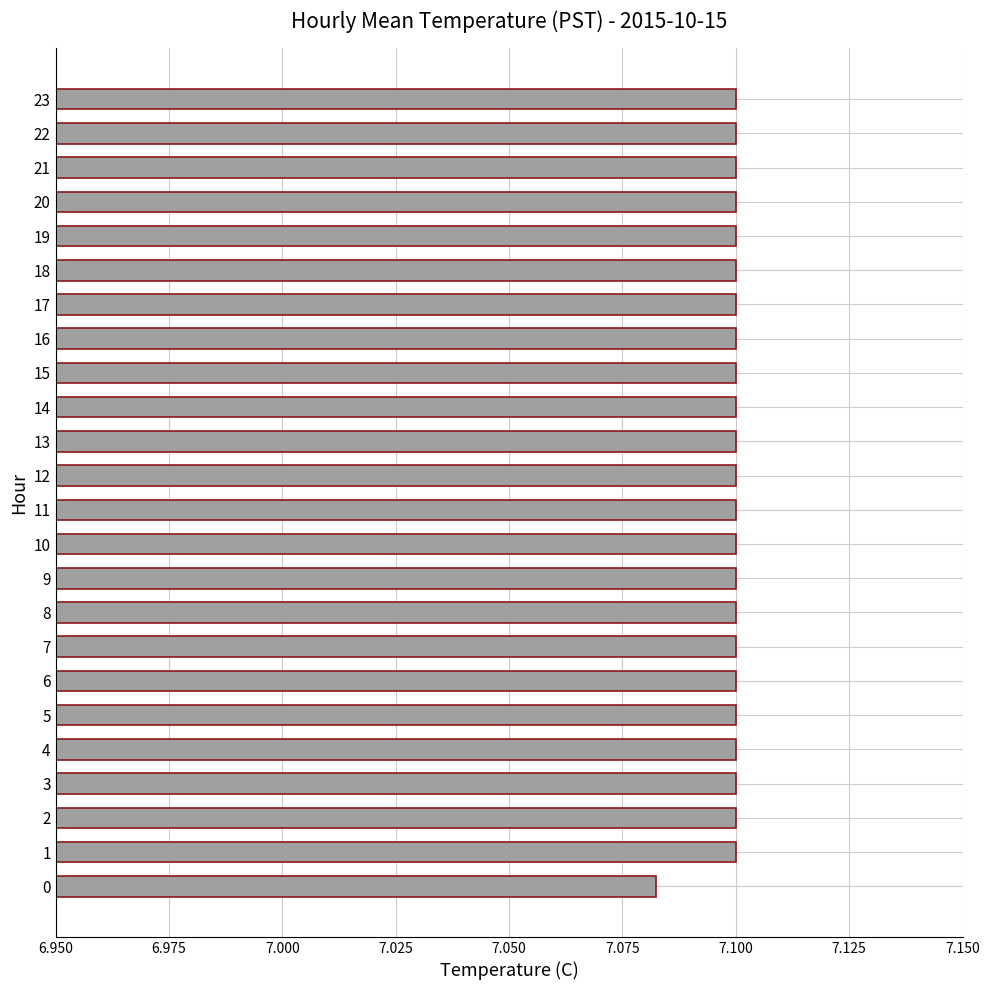

What is the ratio of the value at 21 to the value at 15?

1.0